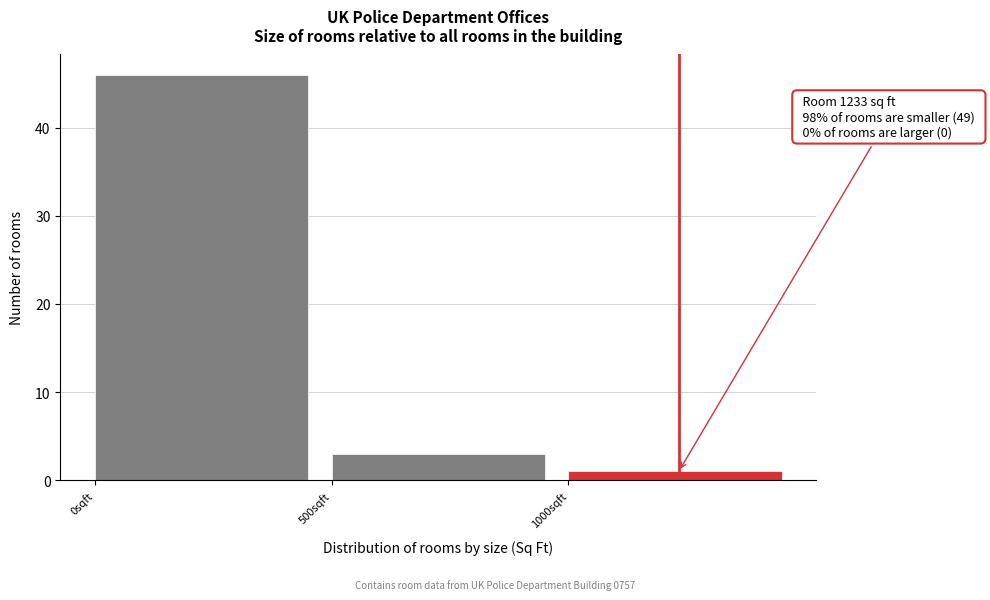

Which range on the x-axis has the tallest bar?

0 to 500